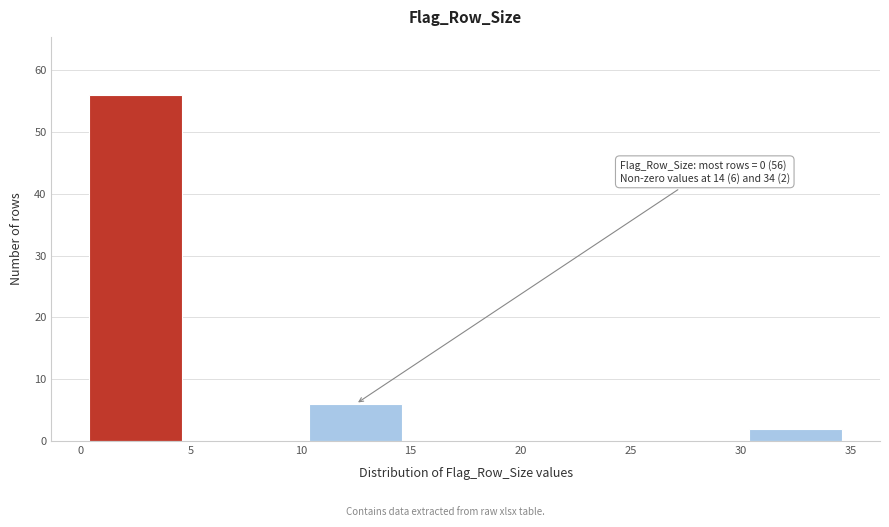

Which range on the x-axis has the tallest bar?

0 to 5